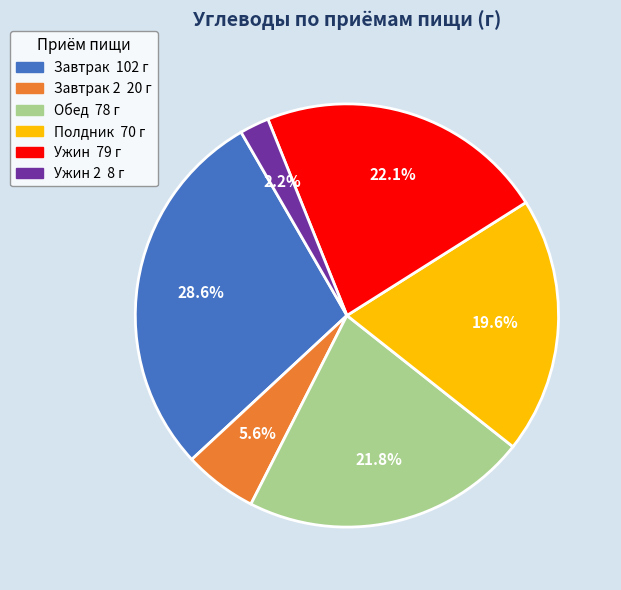

Is there any slice that represents more than half of the pie?

No